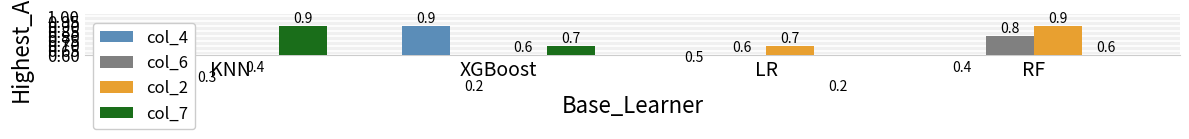

Reading left to right, what are all the values shown in this chart?

col_4: KNN=0.1	XGBoost=0.9	LR=0.5	RF=0.4
col_6: KNN=0.3	XGBoost=0.2	LR=0.6	RF=0.8
col_2: KNN=0.4	XGBoost=0.6	LR=0.7	RF=0.9
col_7: KNN=0.9	XGBoost=0.7	LR=0.2	RF=0.6